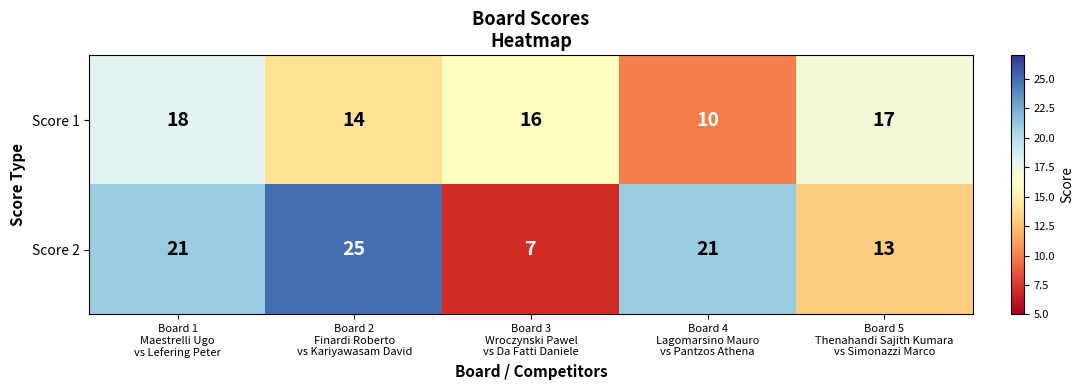

Rank the series by their average value, from highest to lowest.

Score 2, Score 1